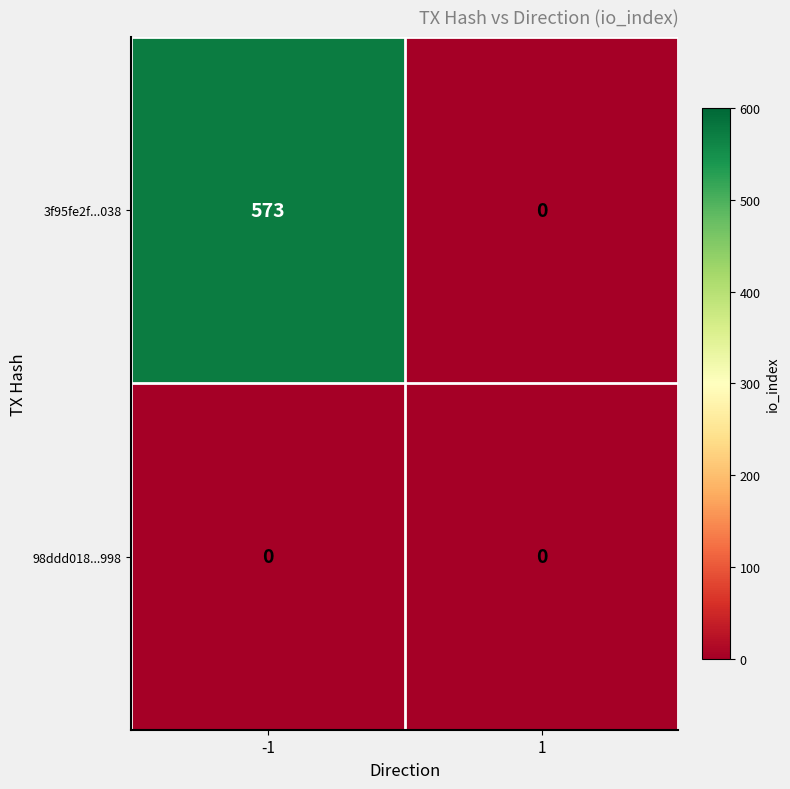

How many series are shown in this chart?

2